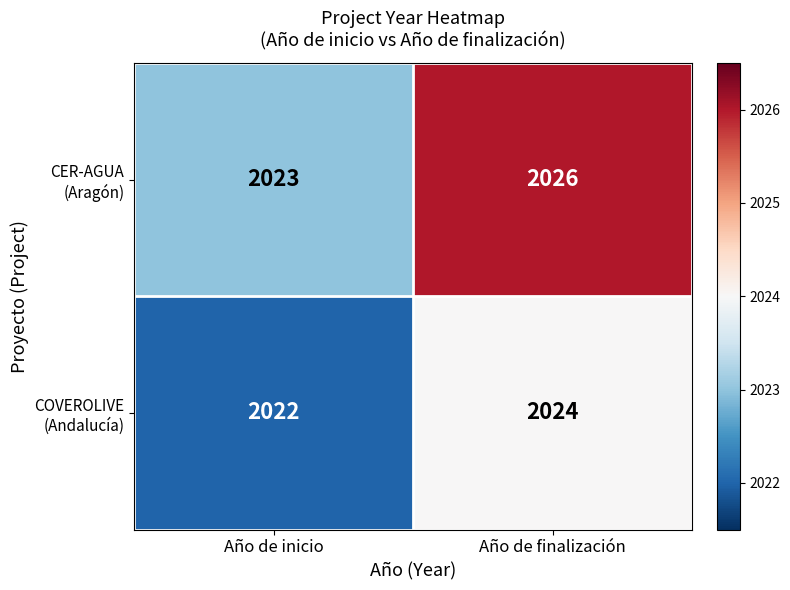

At which category is the sum across all series the highest?

Año de finalización